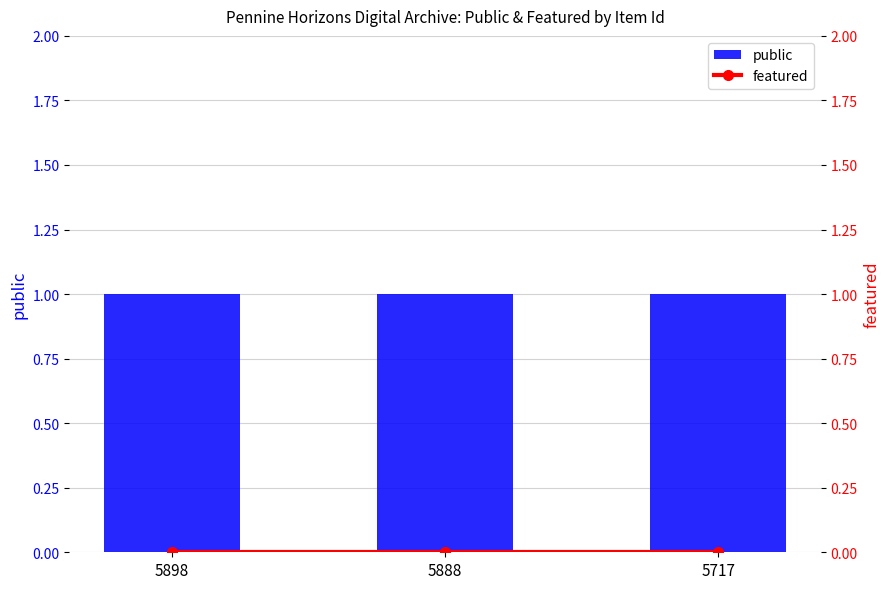

What is the difference between the highest and lowest values at 5888?

1